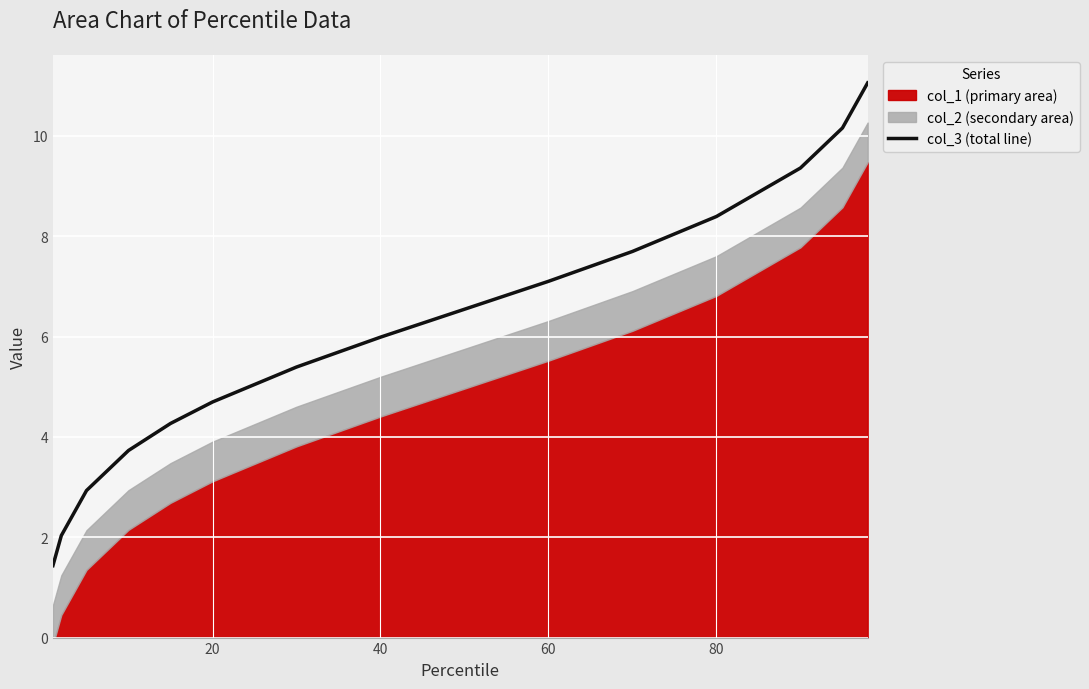

What is the average value?

6.1